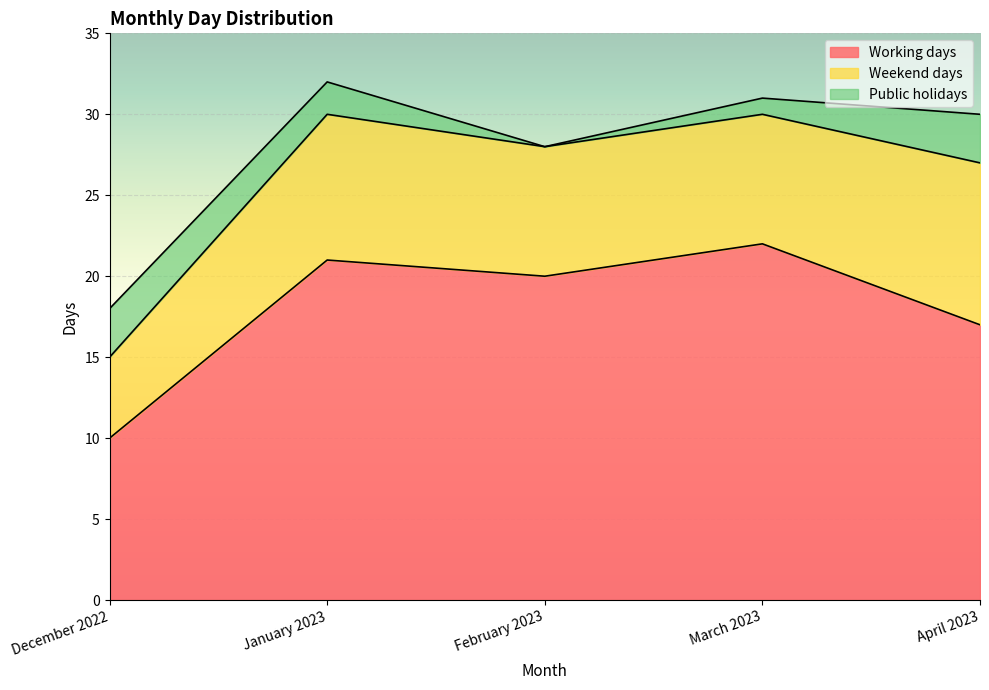

Which category has the lowest value in the Public holidays series?

February 2023